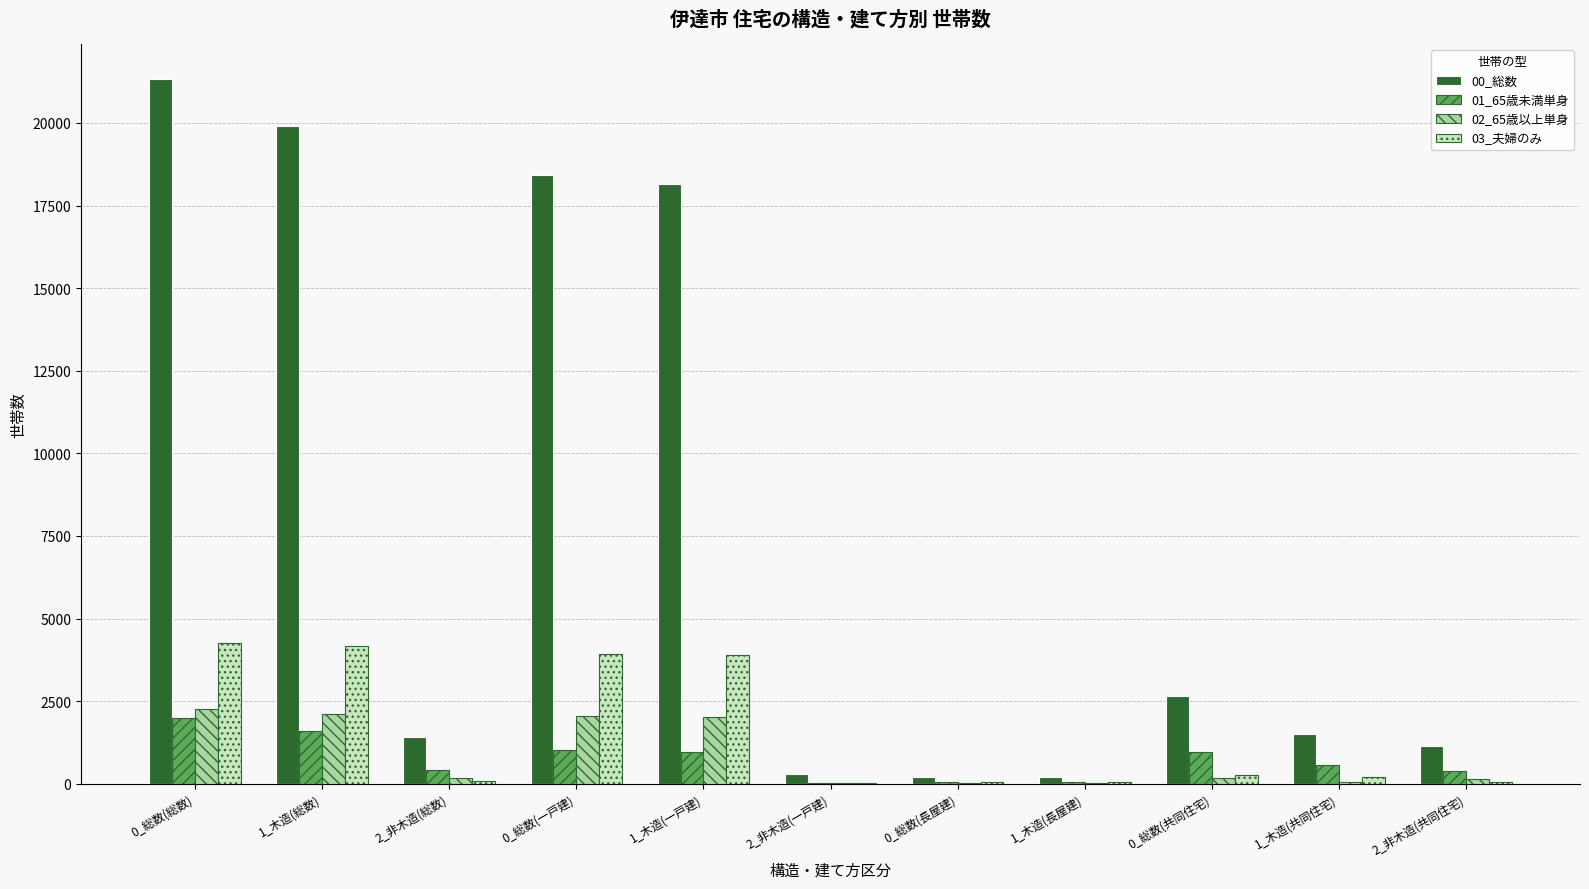

What are all the series names shown in the legend?

00_総数, 01_65歳未満単身, 02_65歳以上単身, 03_夫婦のみ